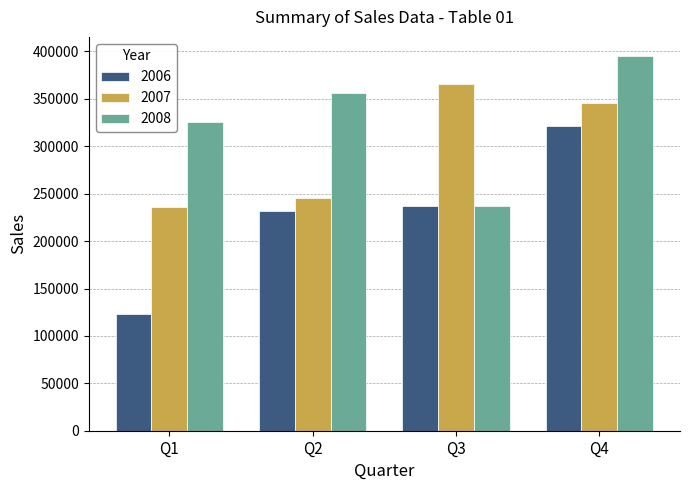

Reading right to left, transcribe all the data shown in this chart.

2006: Q4=321452	Q3=236541	Q2=231456	Q1=123456
2007: Q4=345621	Q3=365478	Q2=245698	Q1=235965
2008: Q4=395621	Q3=236541	Q2=356245	Q1=325654